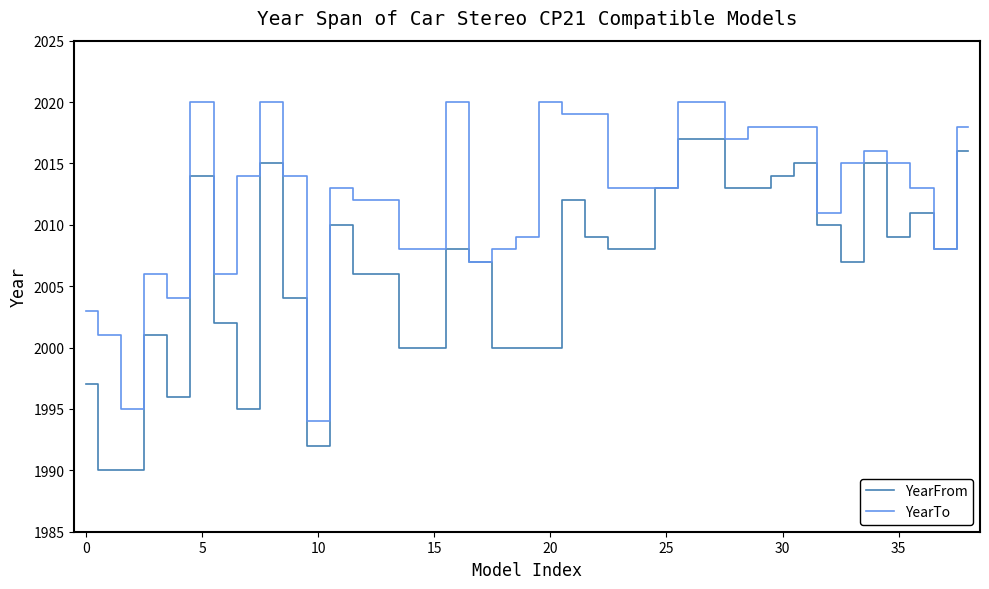

Rank the series by their maximum value, from highest to lowest.

YearTo, YearFrom